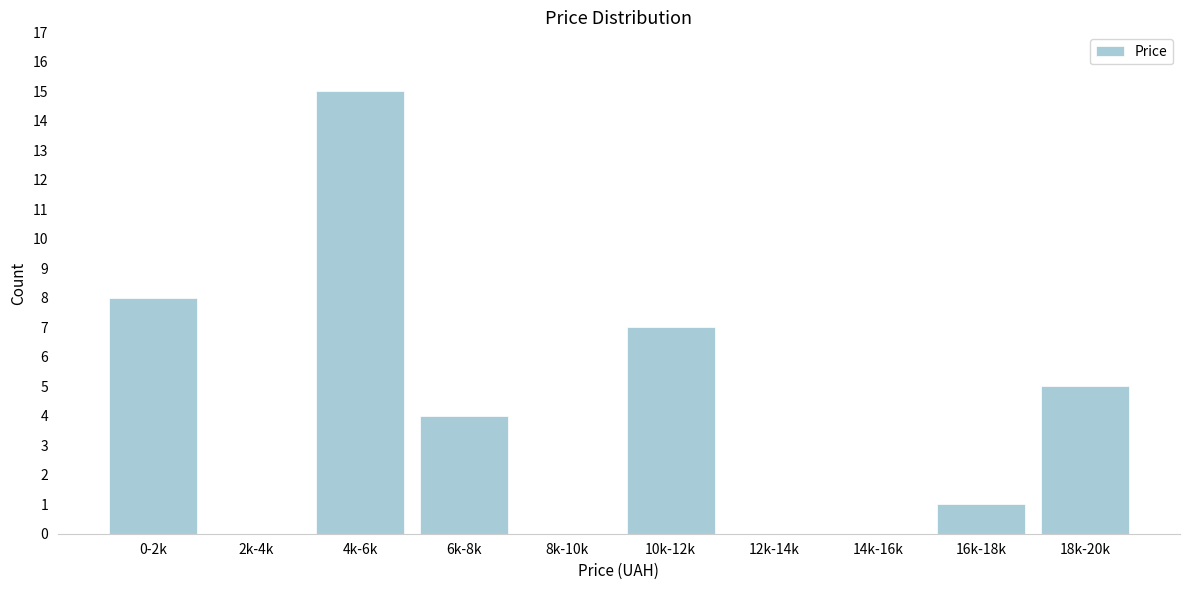

Which has a higher value, 6k-8k or 4k-6k?

4k-6k